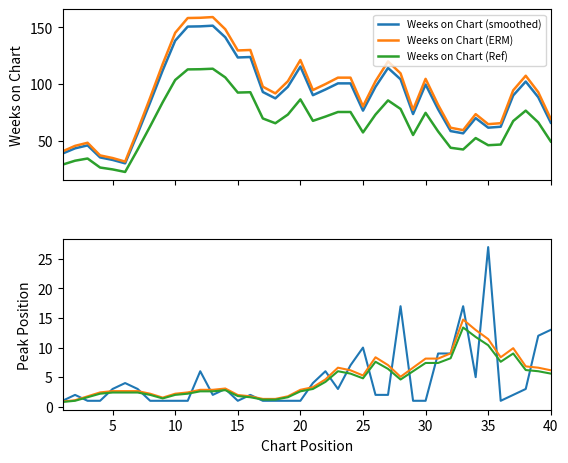

In Weeks on Chart (ERM), how many points are lower than both neighbors (excluding endpoints)?

8